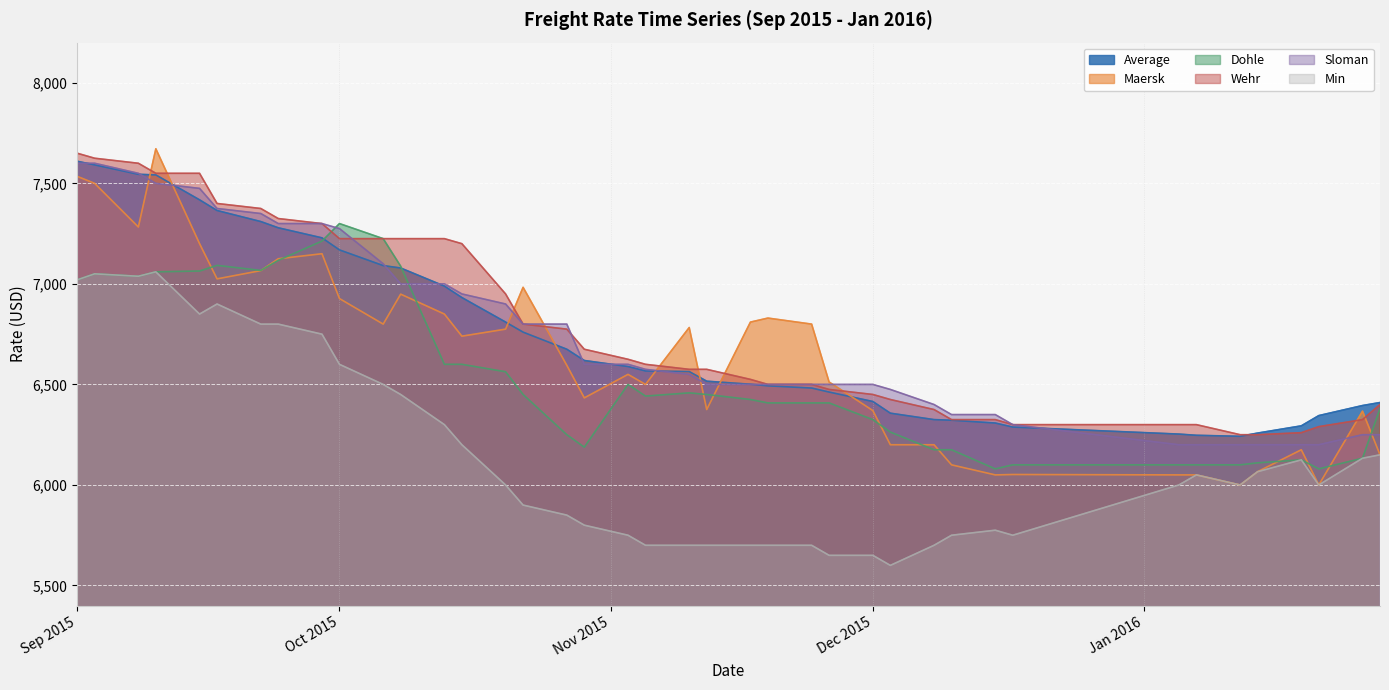

True or false: Maersk and Wehr cross at least once.

True